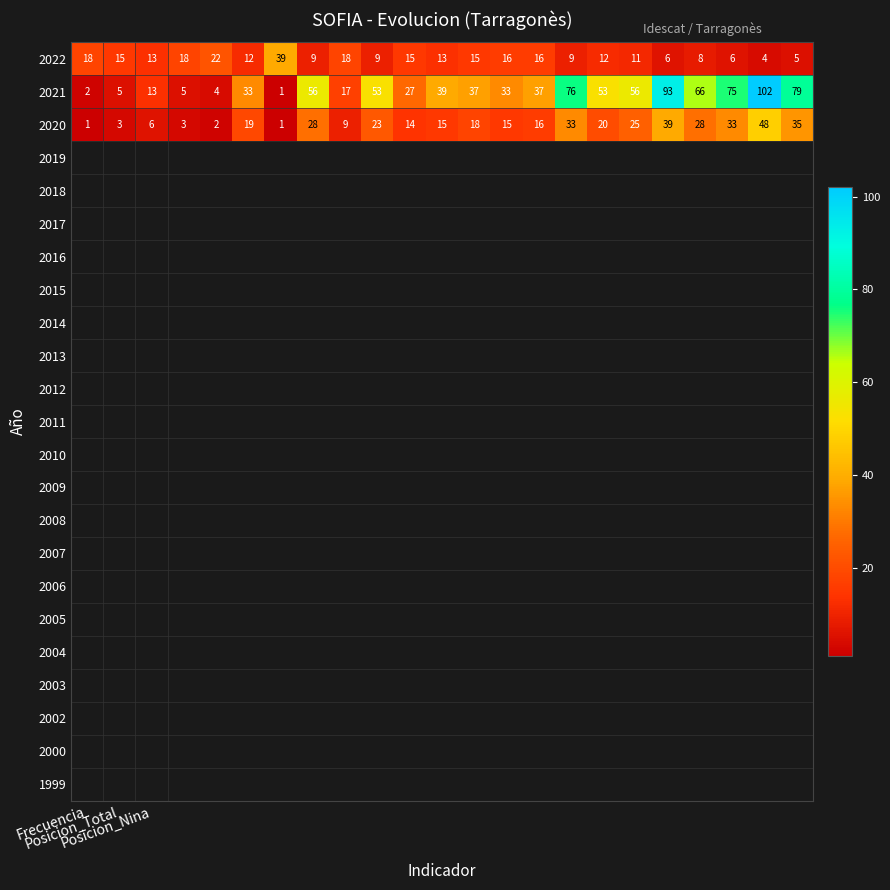

What is the minimum value for 2022?

4